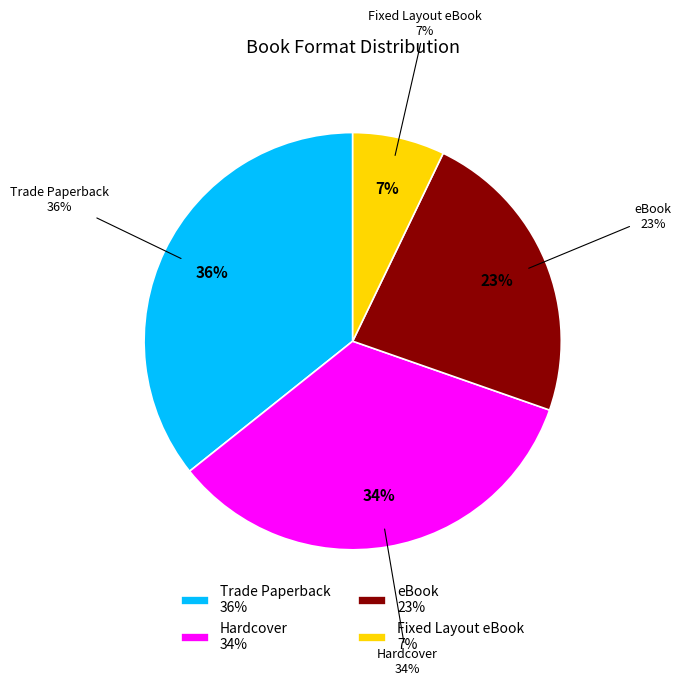

To the nearest percent, what portion does eBook / Fixed Layout eBook represent?

29%